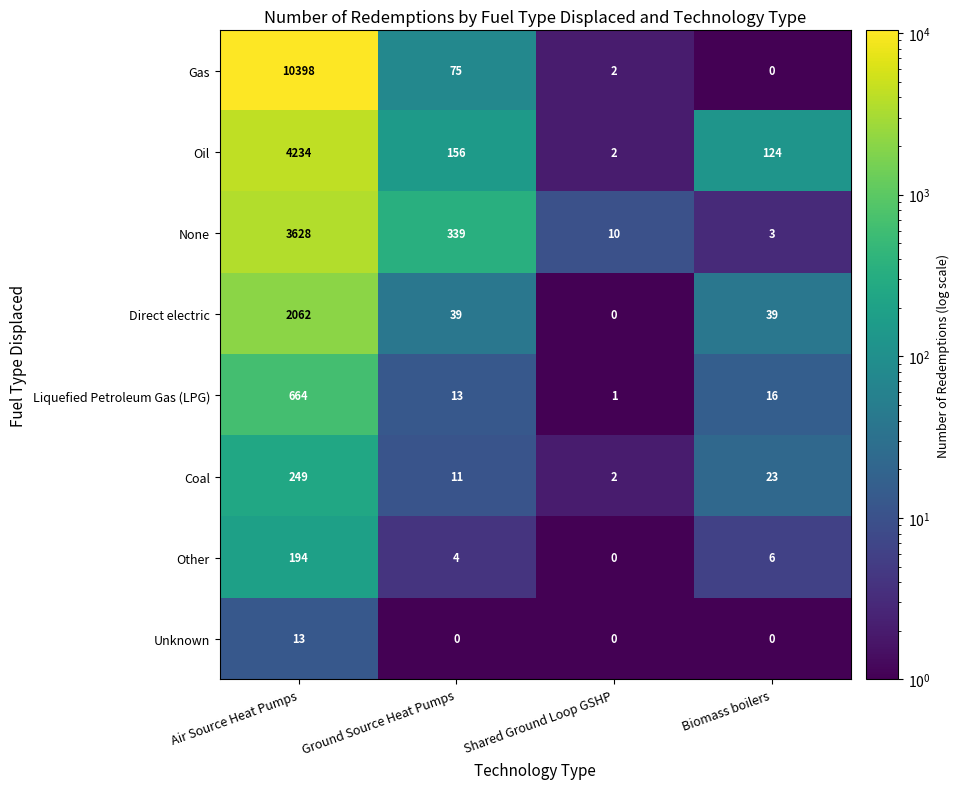

Rank the series at Ground Source Heat Pumps from highest to lowest value.

None, Oil, Gas, Direct electric, Liquefied Petroleum Gas (LPG), Coal, Other, Unknown